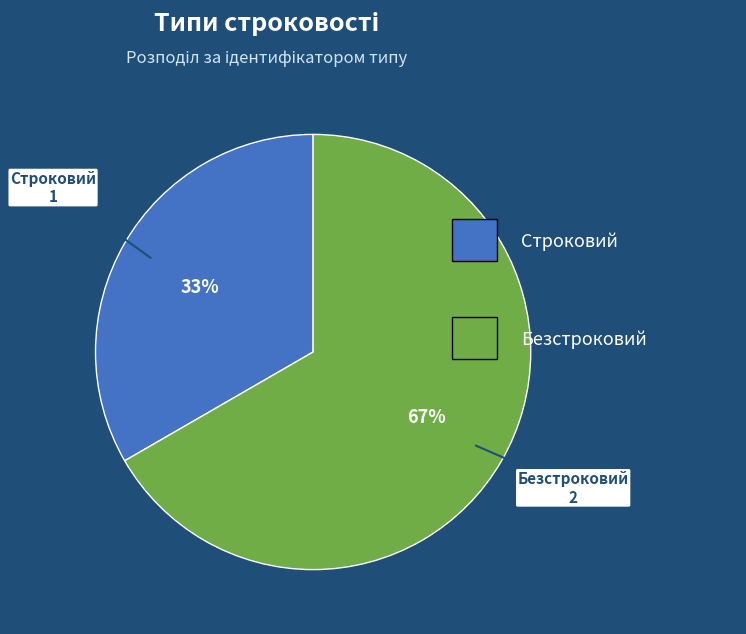

To the nearest percent, what is the average slice percentage?

50%